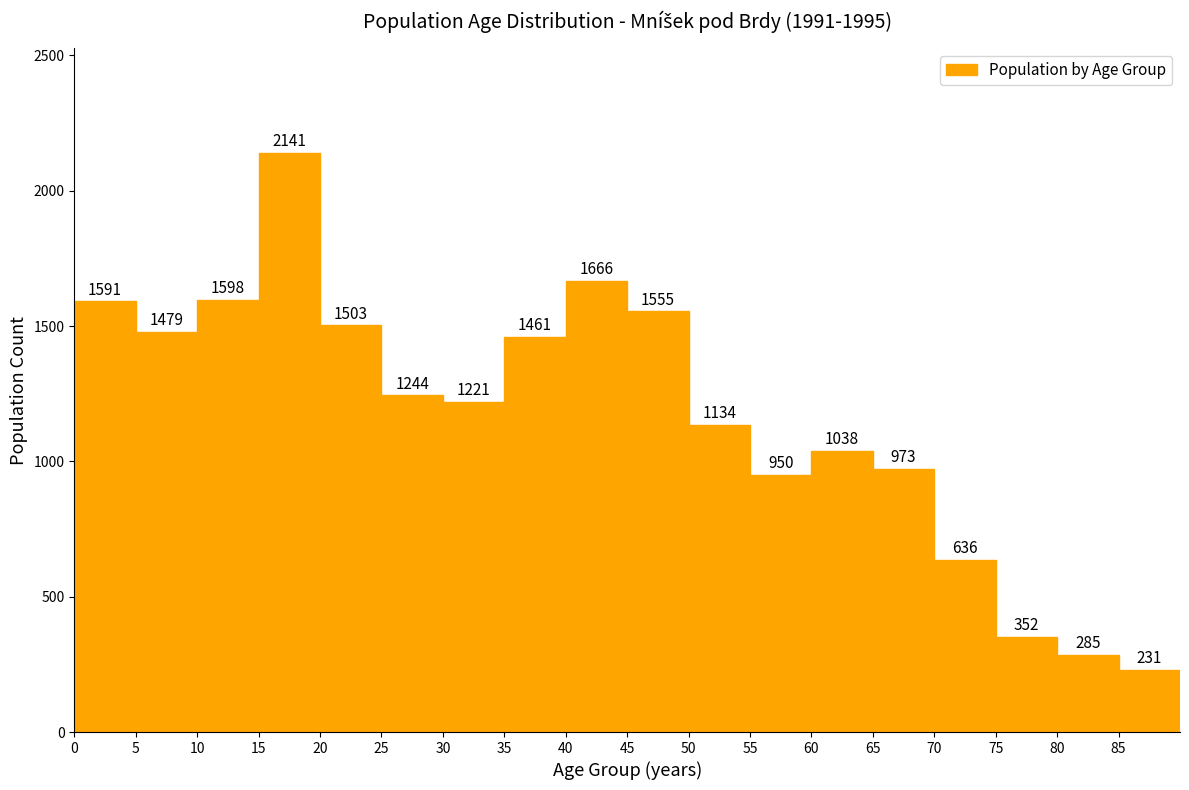

Over which range of the x-axis is the bar tallest?

15 to 20